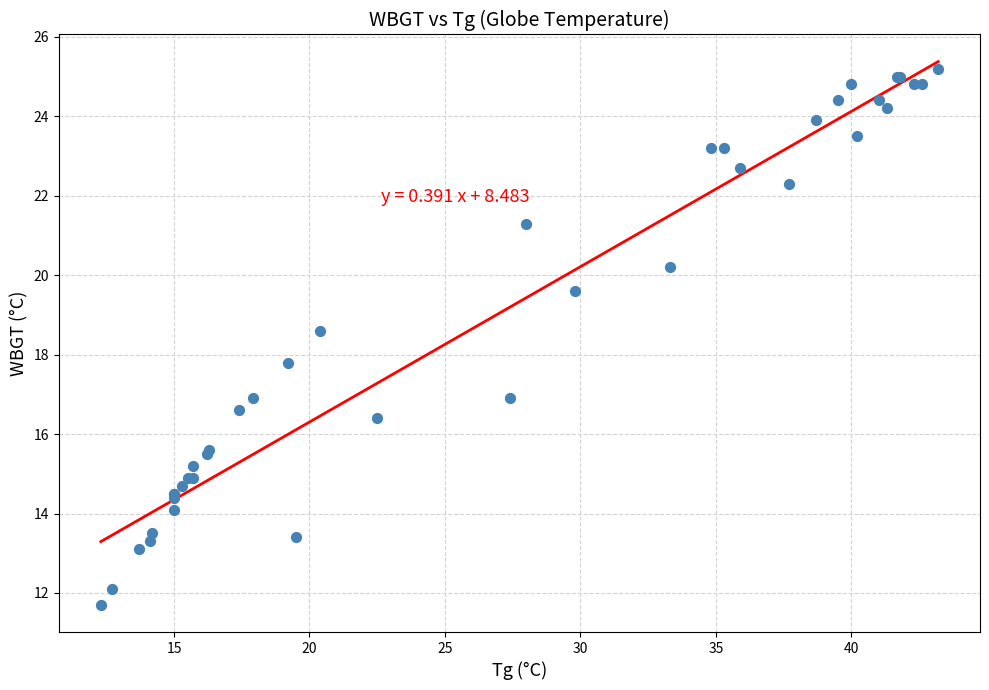

What Y value in the scatter plot is closest to 18?

17.8